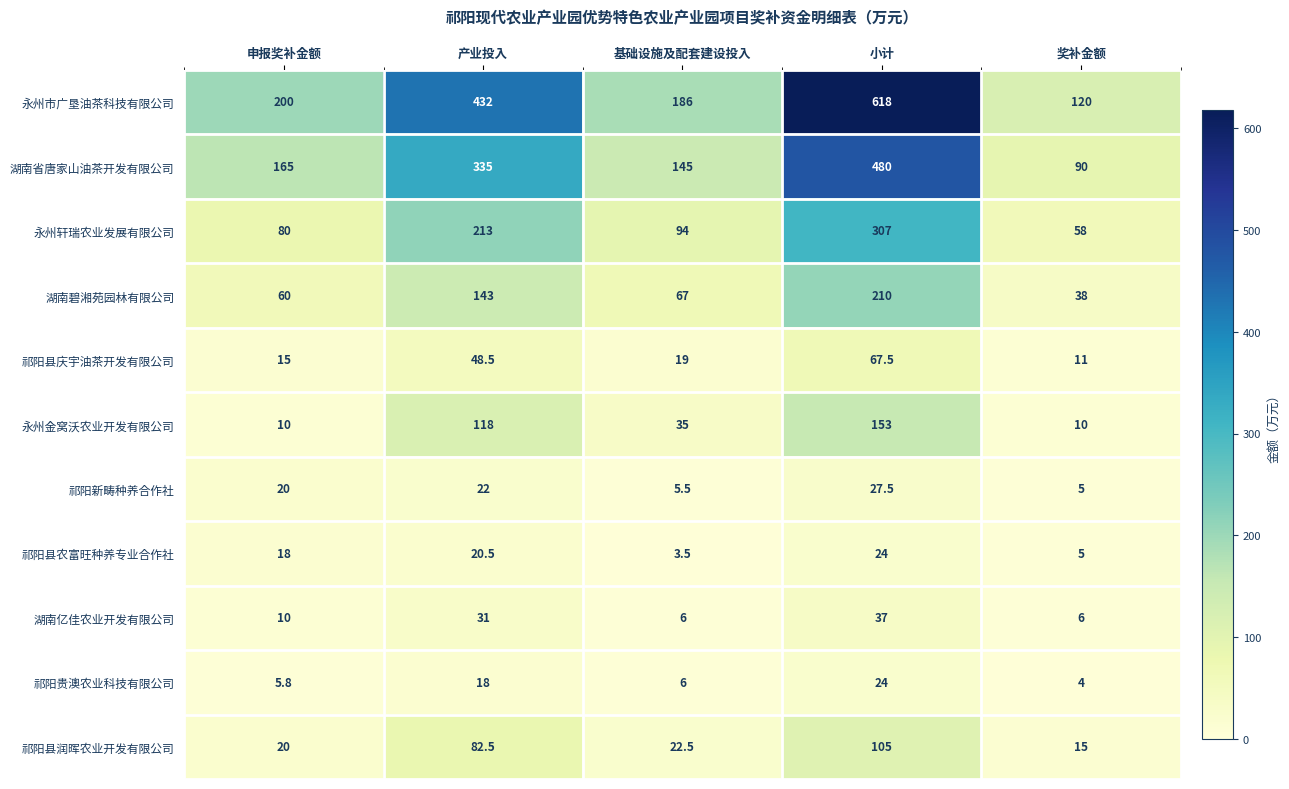

What is the sum of the 永州轩瑞农业发展有限公司 values at 奖补金额 and 产业投入?

271.0